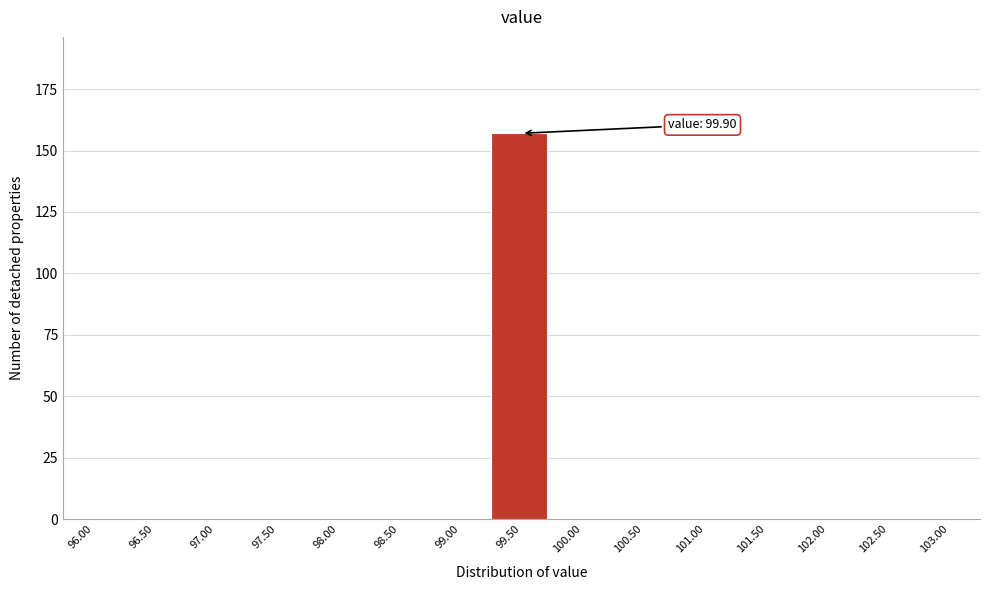

Reading left to right, extract all data points from this chart.

96.00=0	96.50=0	97.00=0	97.50=0	98.00=0	98.50=0	99.00=0	99.50=157	100.00=0	100.50=0	101.00=0	101.50=0	102.00=0	102.50=0	103.00=0